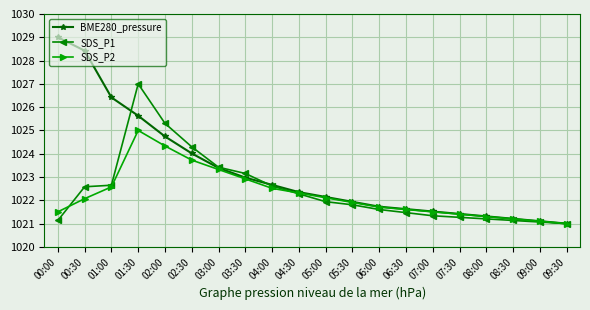

What is the difference between the SDS_P1 values at 06:30 and 02:00?

3.8